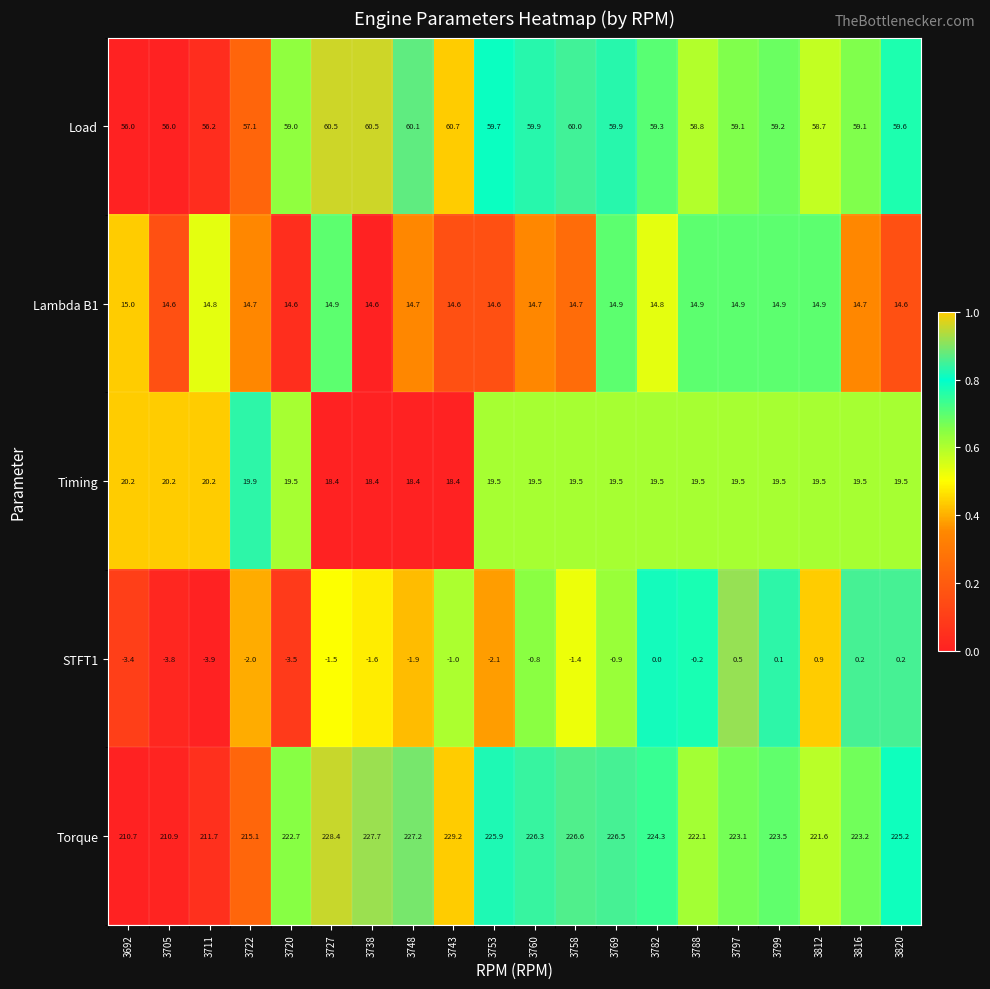

What is the difference between the highest and lowest values at 3816?

223.0